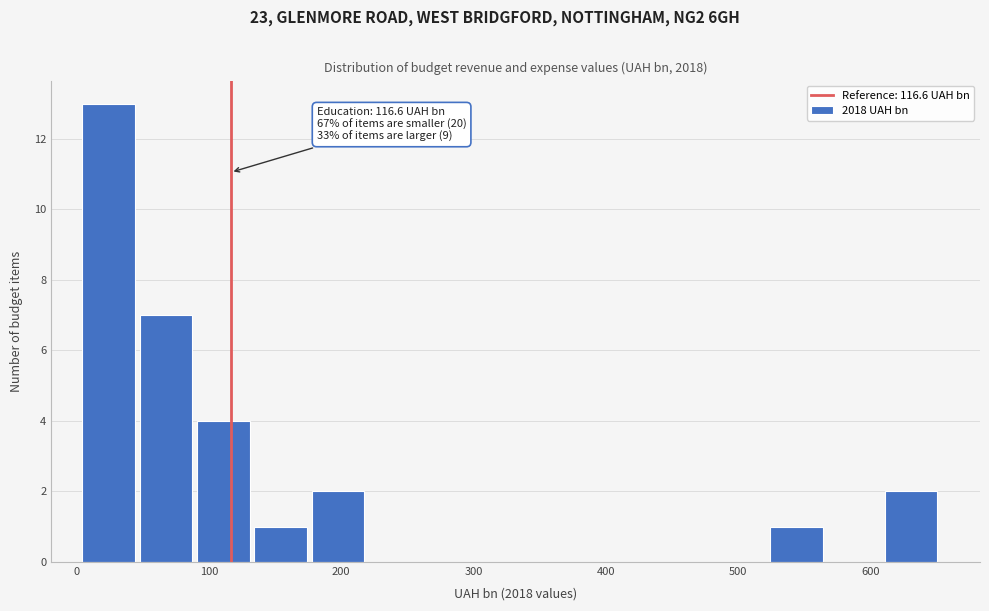

Over which range of the x-axis is the bar tallest?

0 to 50